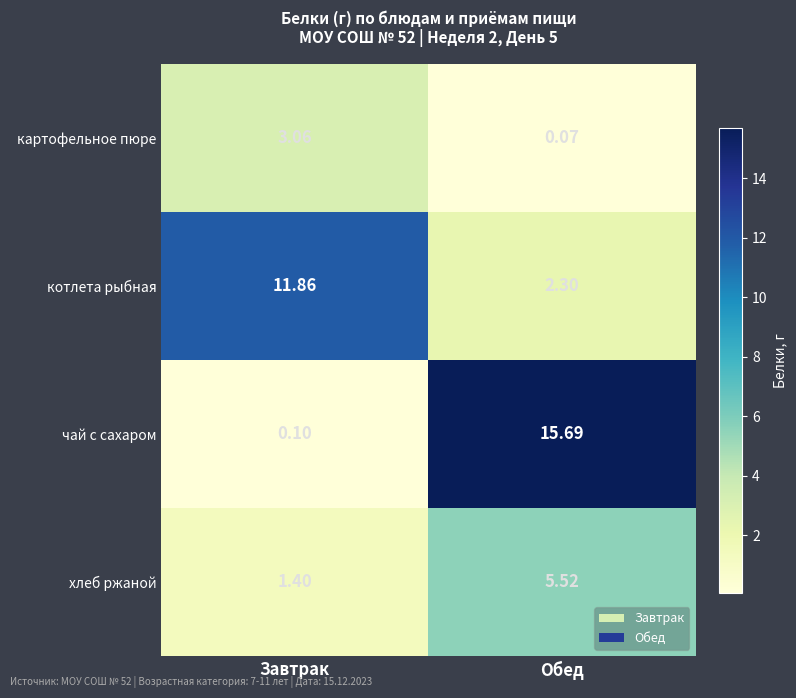

At which label does картофельное пюре reach its minimum?

Обед